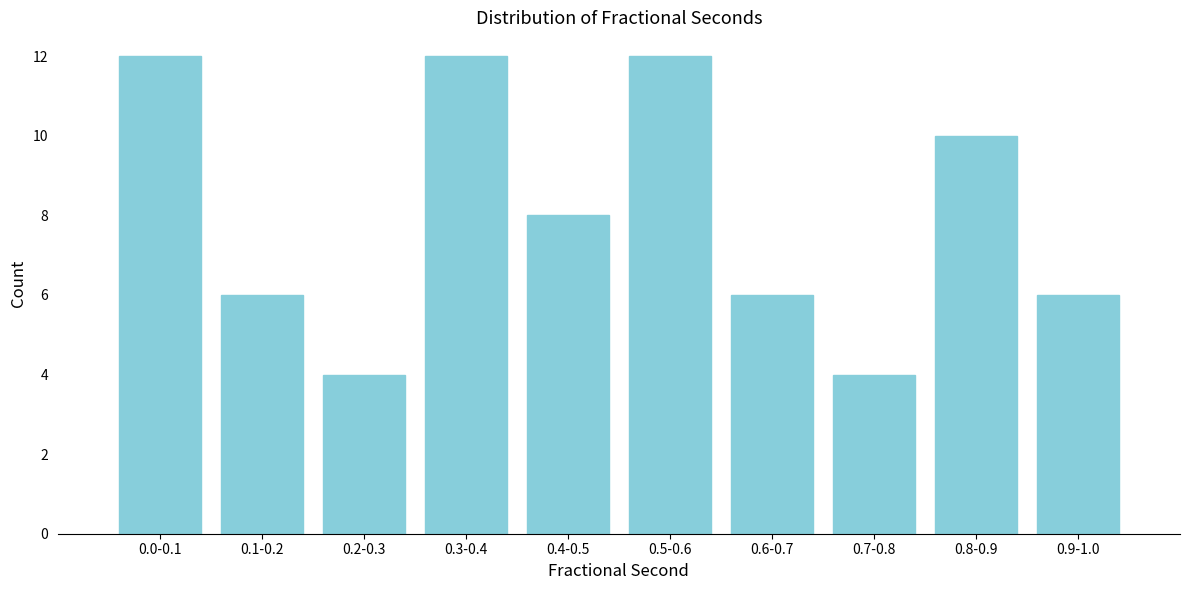

Reading left to right, what are all the values shown in this chart?

0.0-0.1=12	0.1-0.2=6	0.2-0.3=4	0.3-0.4=12	0.4-0.5=8	0.5-0.6=12	0.6-0.7=6	0.7-0.8=4	0.8-0.9=10	0.9-1.0=6